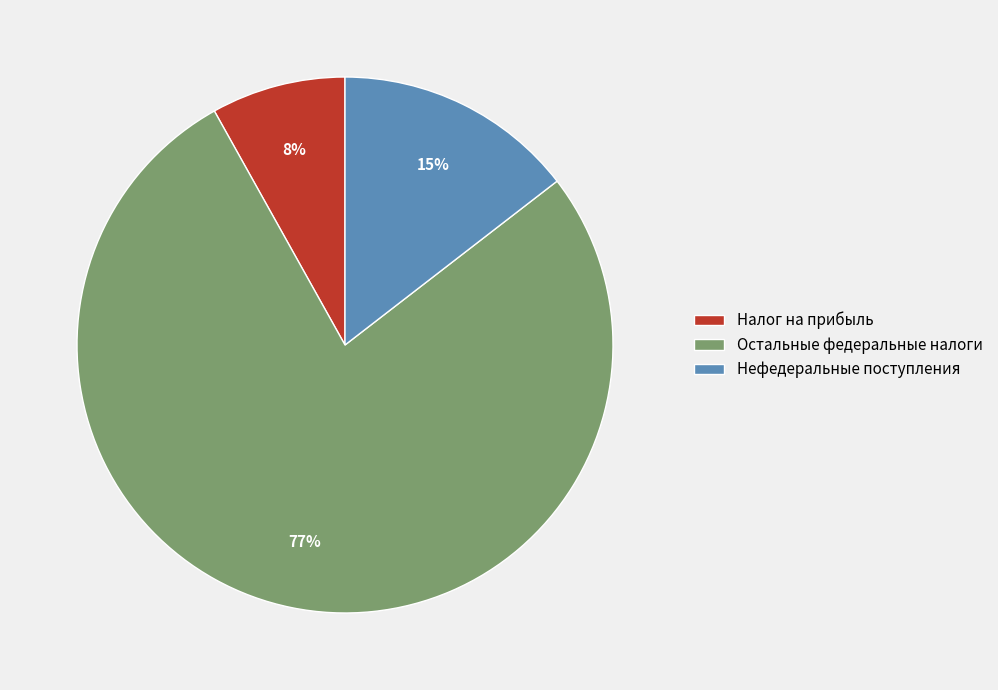

Which slice is the largest?

Остальные федеральные налоги